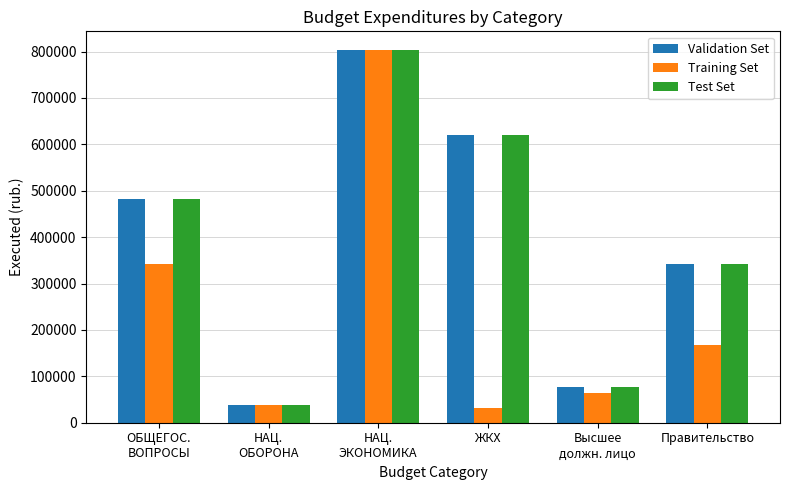

At how many categories does at least one series exceed 153954?

4